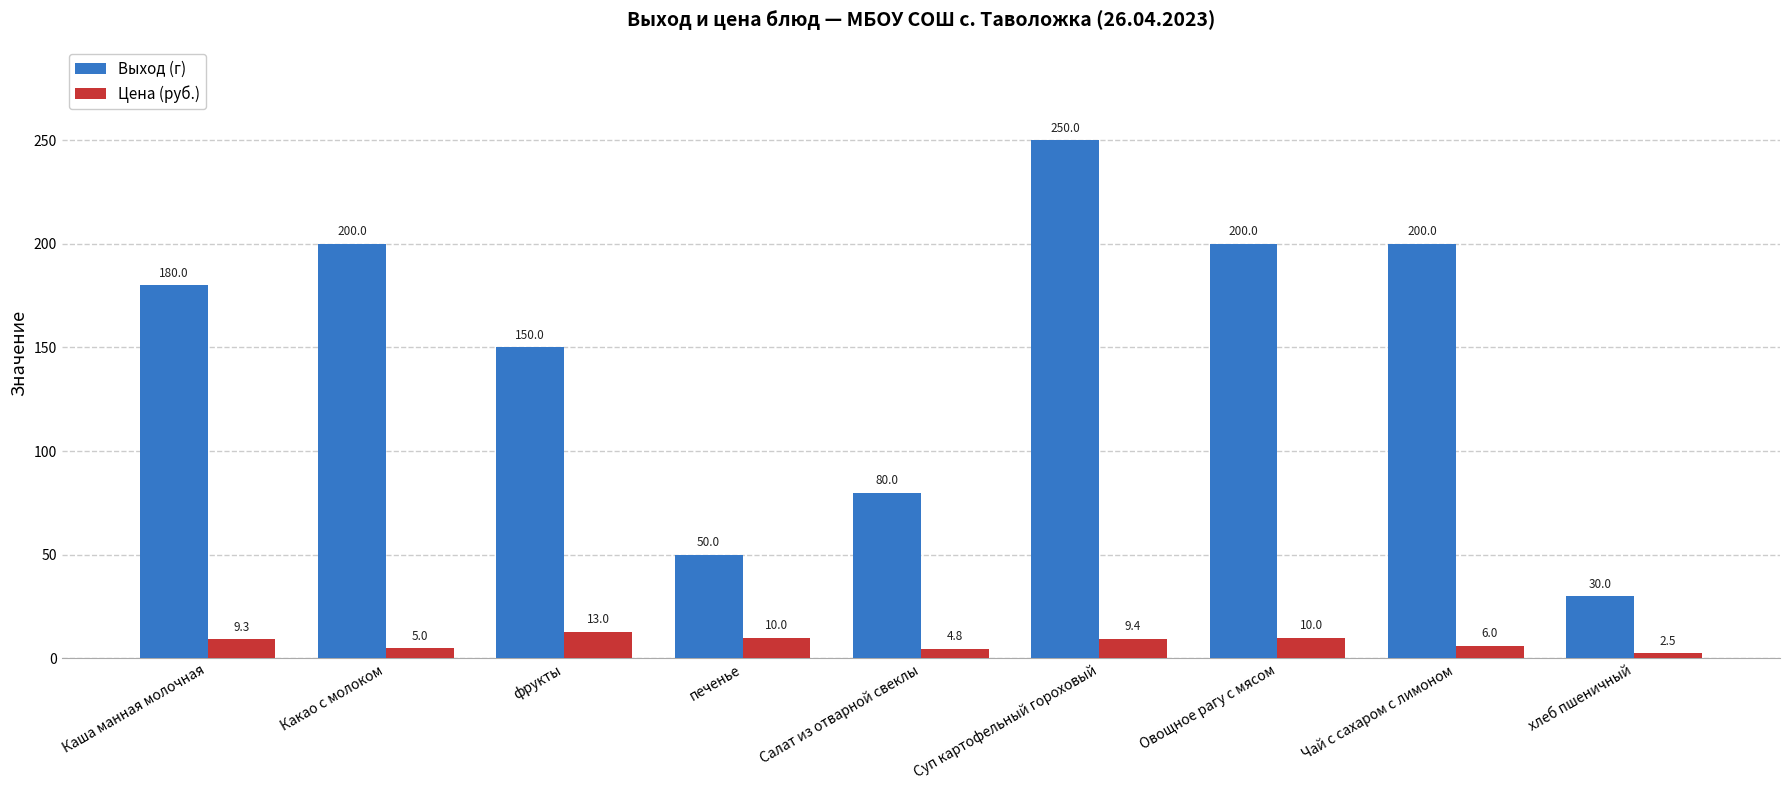

Which series changed the most between Суп картофельный гороховый and Чай с сахаром с лимоном?

Выход (г)